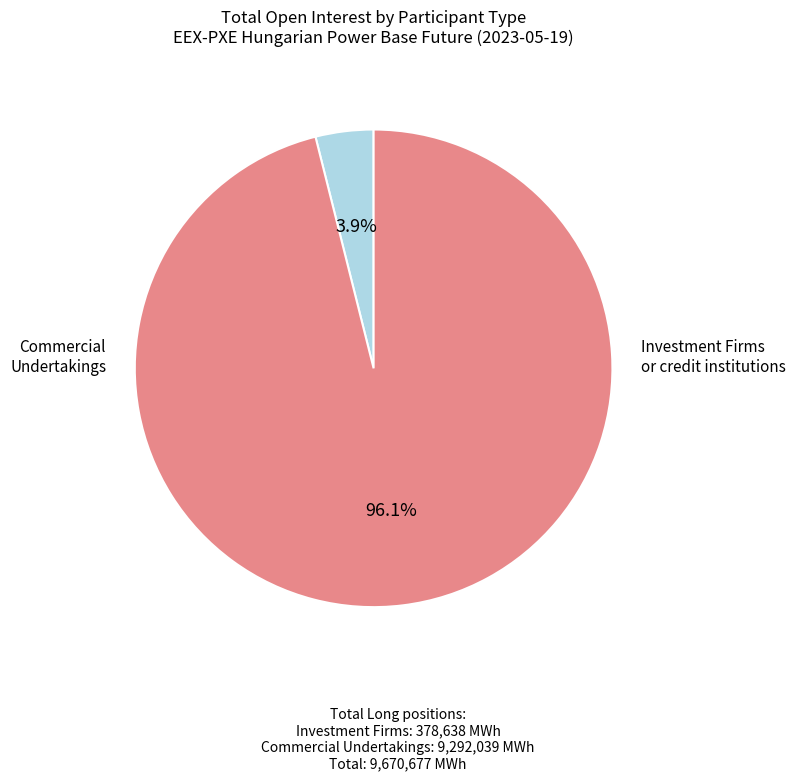

Does Commercial Undertakings represent more than half of the total?

Yes